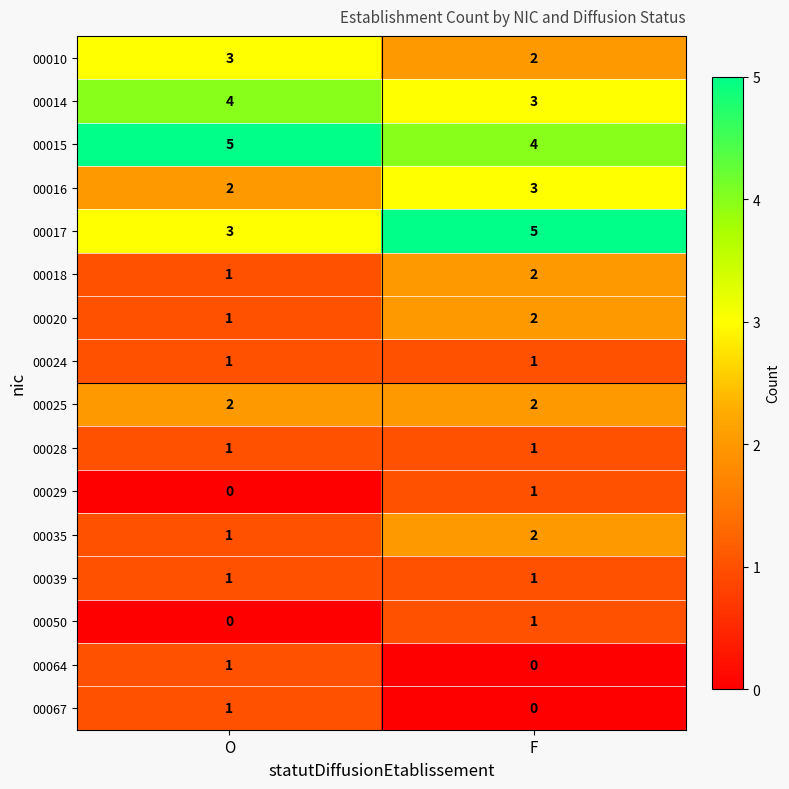

What is the sum of all 00016 values?

5